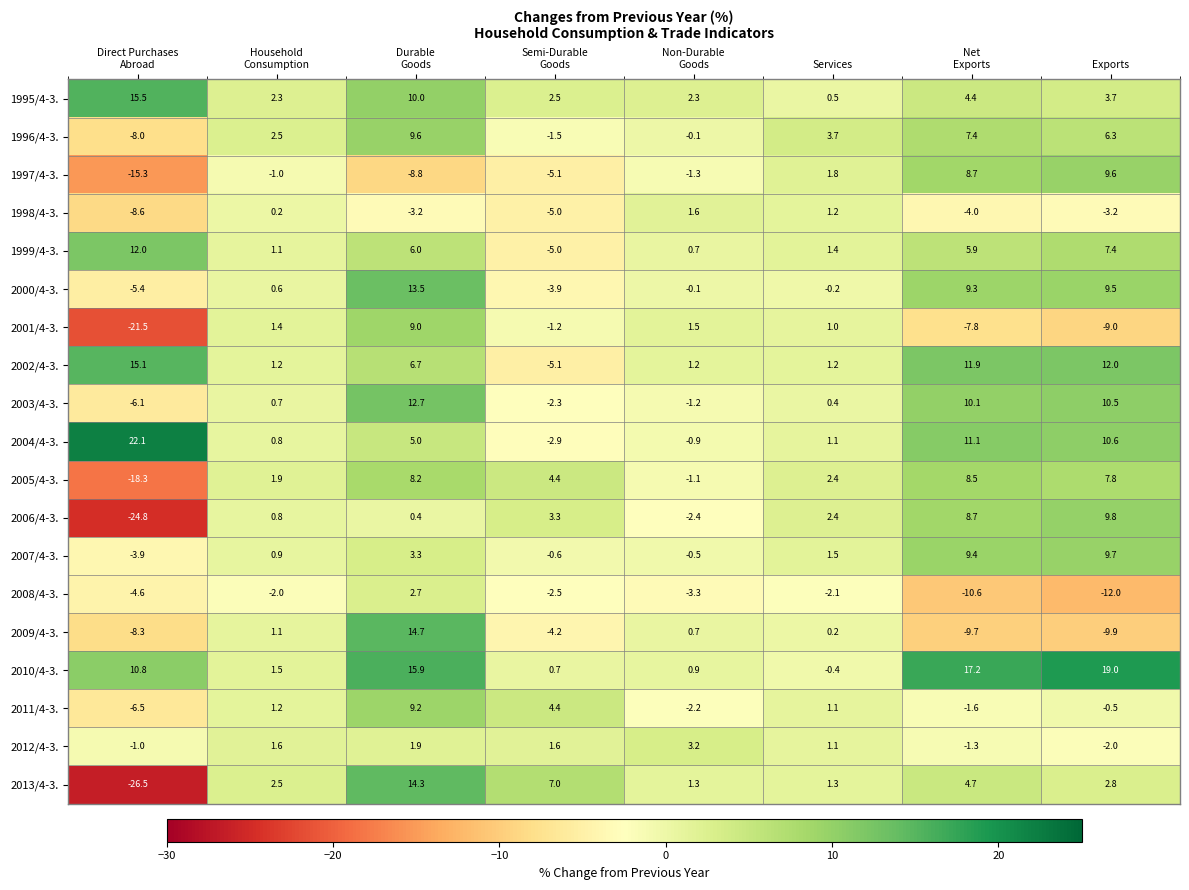

What is the sum of all 2005/4-3. values?

13.8